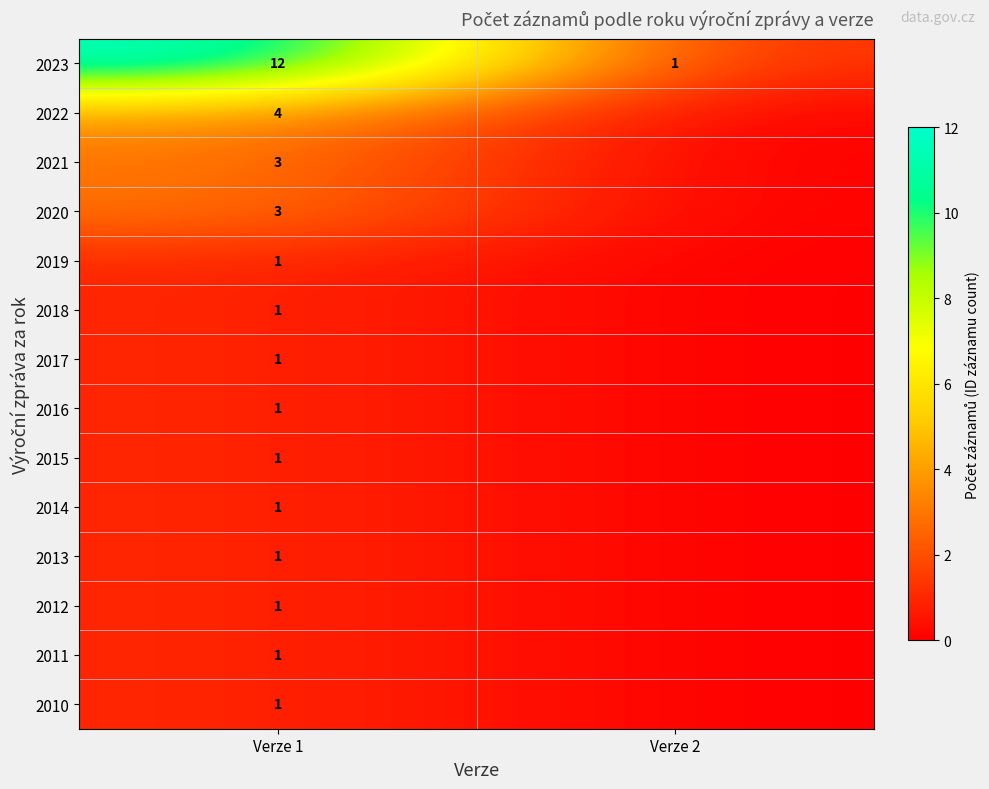

Is it true that 2021 equals 1 at Verze 1?

False